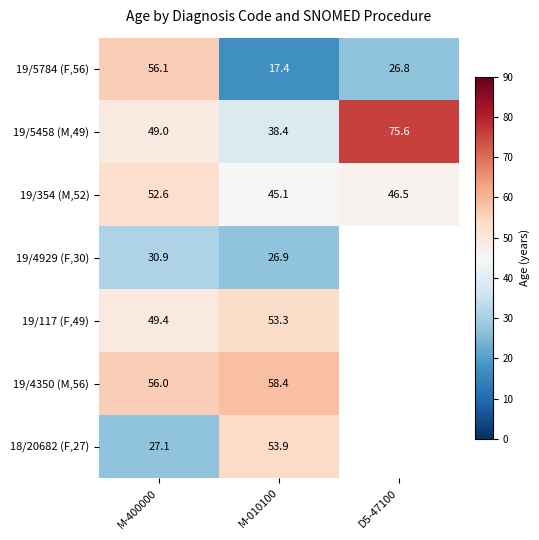

Read the 19/5458 (M,49) value at M-010100.

38.4